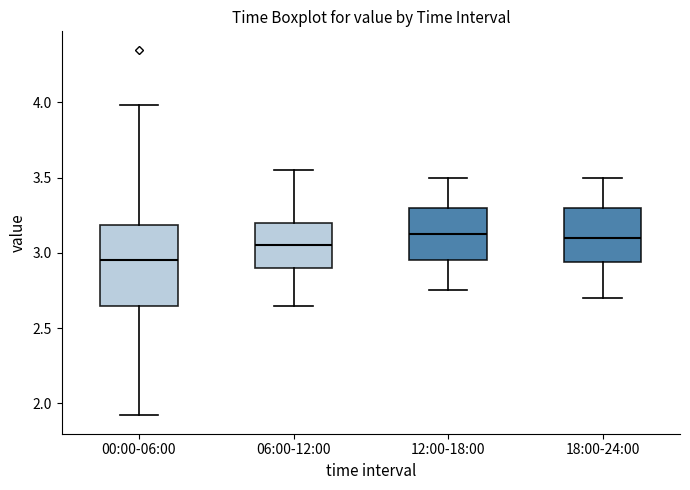

Reading left to right, transcribe this box plot: for each box, give where its median line is, the range the box spans, and where its two whiskers end, as read against the y-axis. The values are not printed on the chart, so give them approximately, as read against the axis.

00:00-06:00: median 2.95, box 2.65 to 3.20, whiskers 1.90 to 4.00
06:00-12:00: median 3.05, box 2.90 to 3.20, whiskers 2.65 to 3.55
12:00-18:00: median 3.15, box 2.95 to 3.30, whiskers 2.75 to 3.50
18:00-24:00: median 3.10, box 2.95 to 3.30, whiskers 2.70 to 3.50